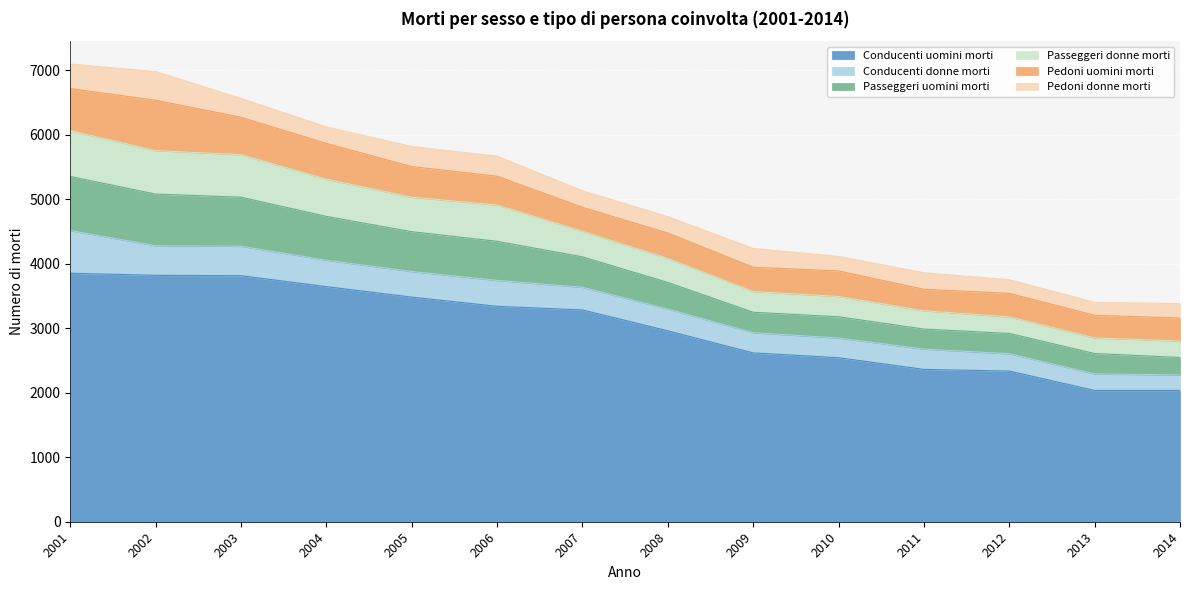

What is the maximum value for Conducenti uomini morti?

3852